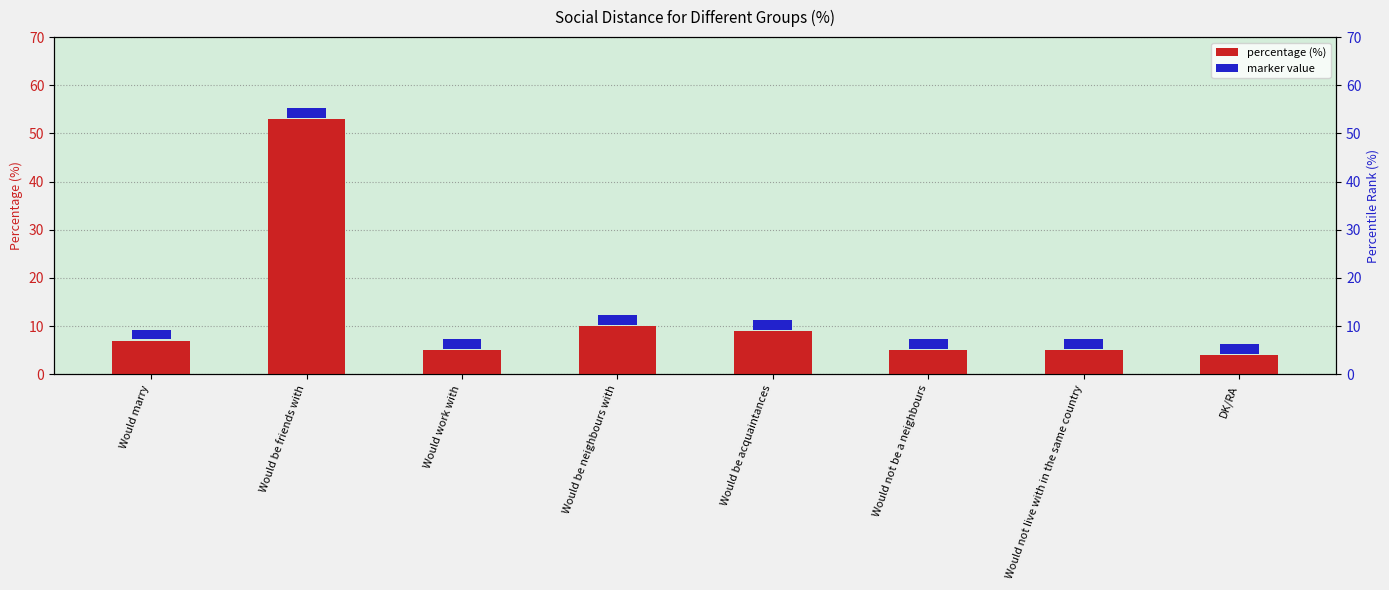

What is the value of the 3rd bar from the left?

5